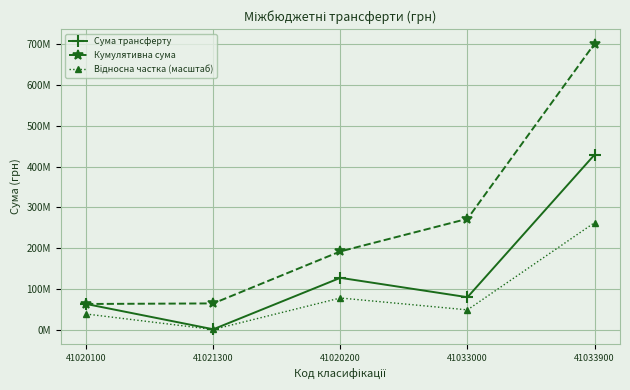

Between 41020200 and 41033900, which is larger?

41033900